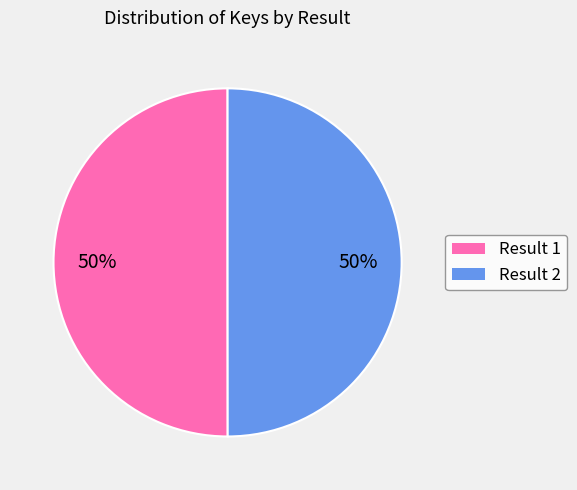

To the nearest percent, what is the average slice percentage?

50%